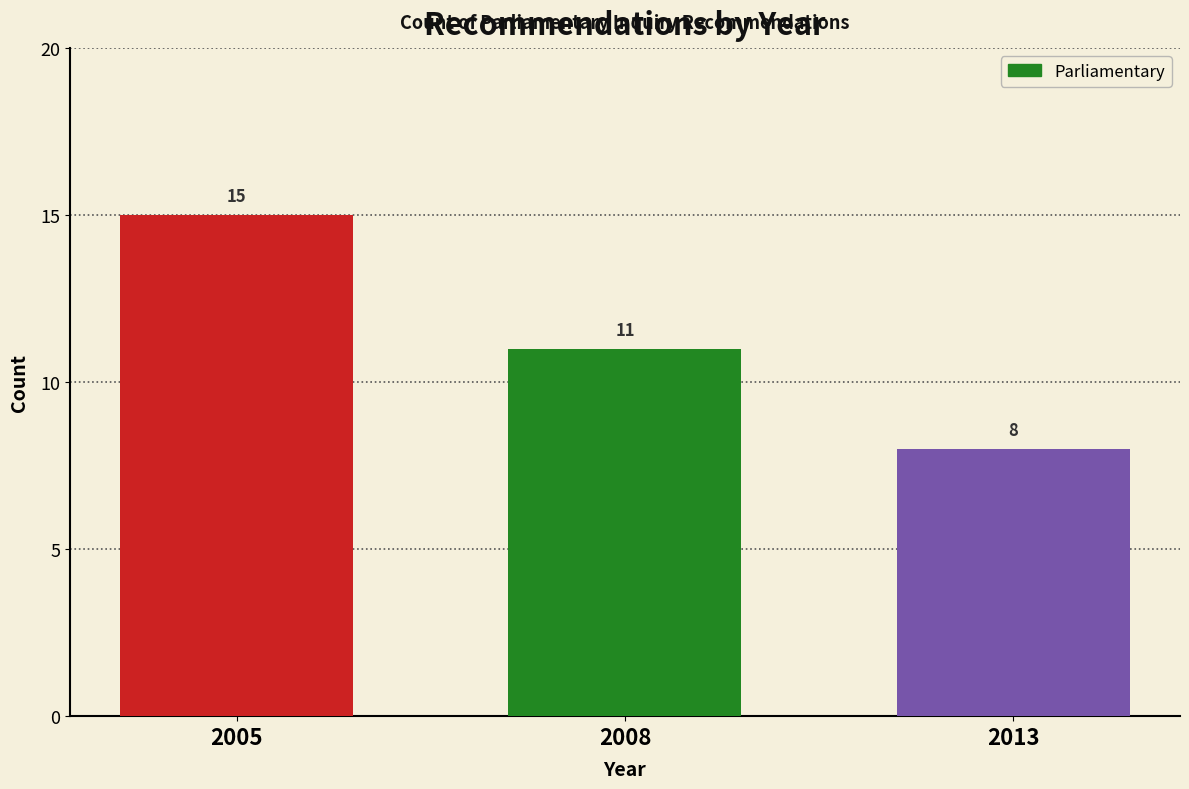

Reading left to right, transcribe all the data shown in this chart.

2005=15	2008=11	2013=8